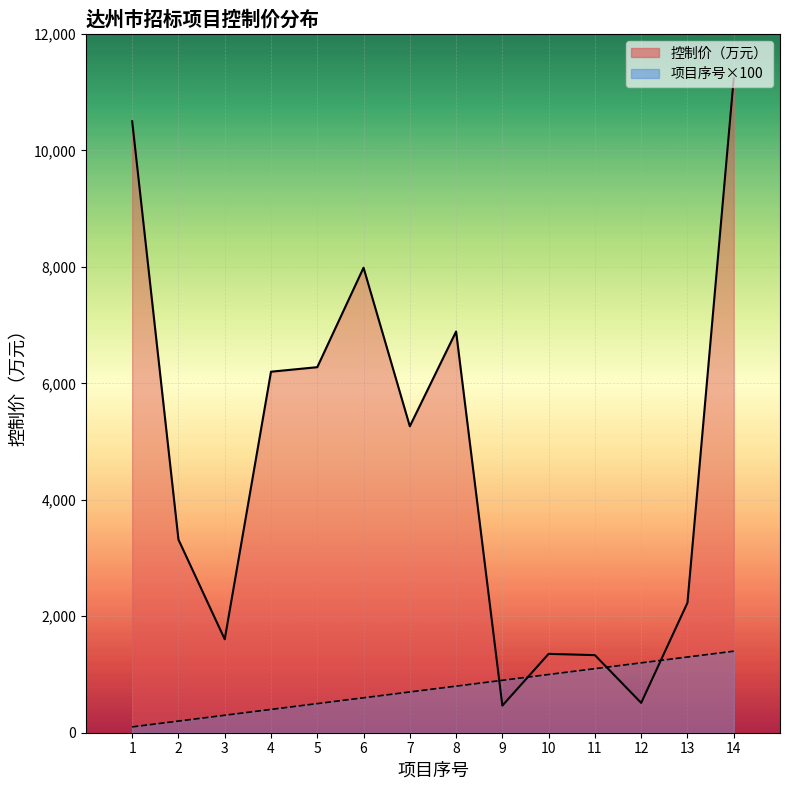

What is the value of the 项目序号 point at the 9th from the left?

900.0